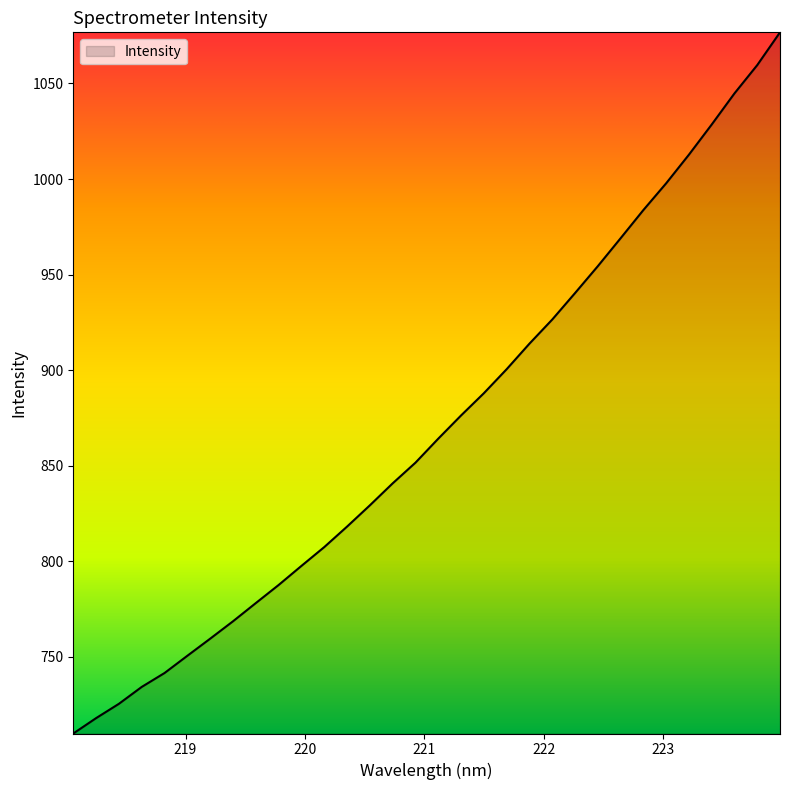

What is the difference between the maximum and minimum values?

366.9